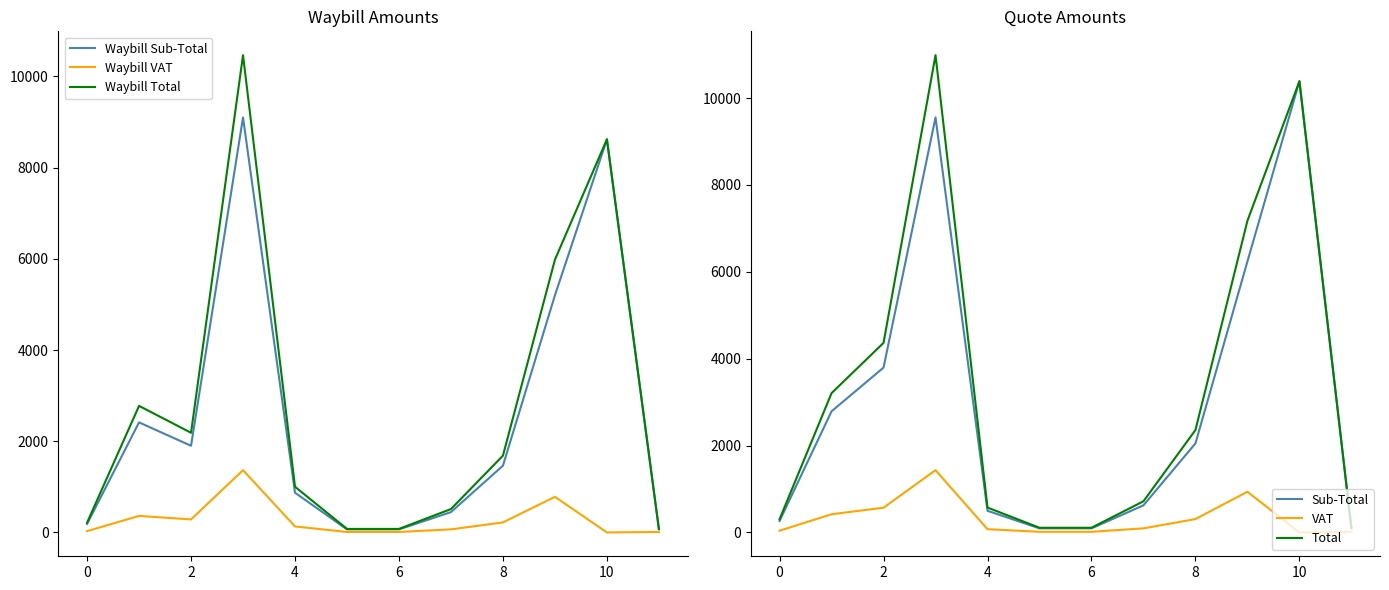

The value of Waybill Total at 2 is 792.0. True or false?

False